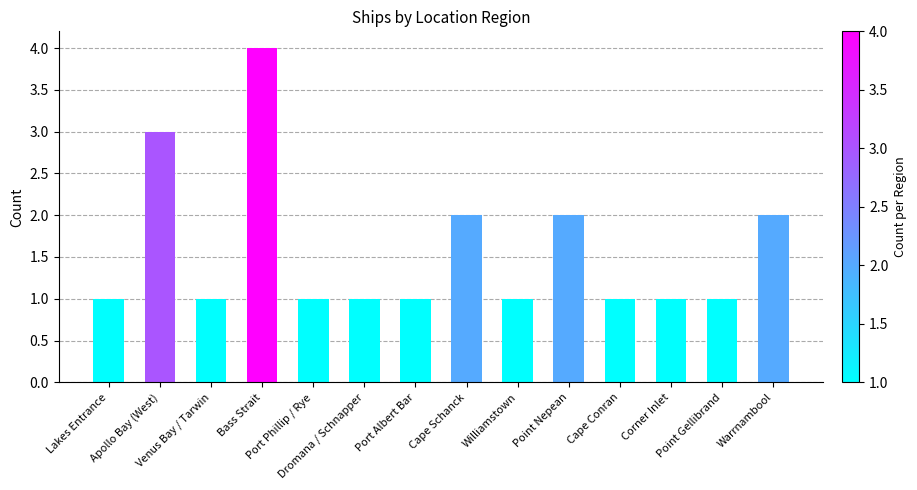

What is the label of the 13th bar from the left?

Point Gellibrand